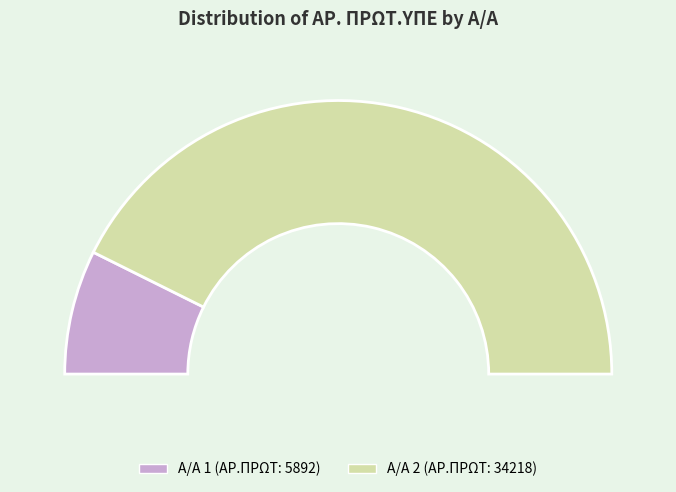

To the nearest percent, what is the average slice percentage?

50%